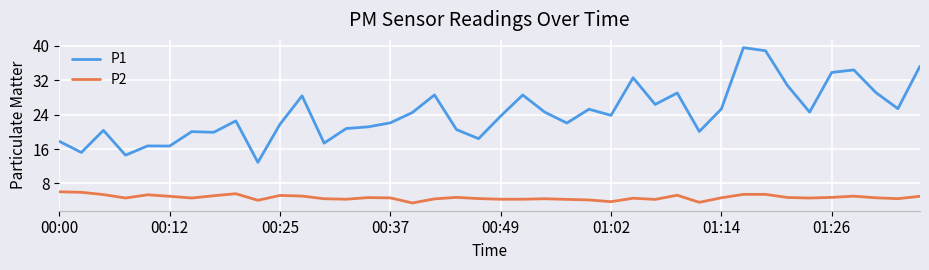

True or false: P2 and P1 intersect in this chart.

False